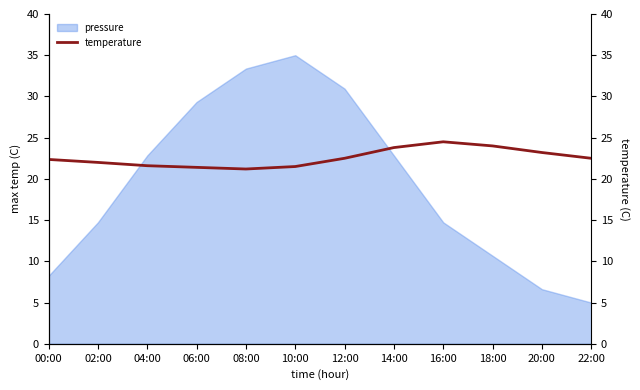

What is the highest value of the pressure series?

35.0